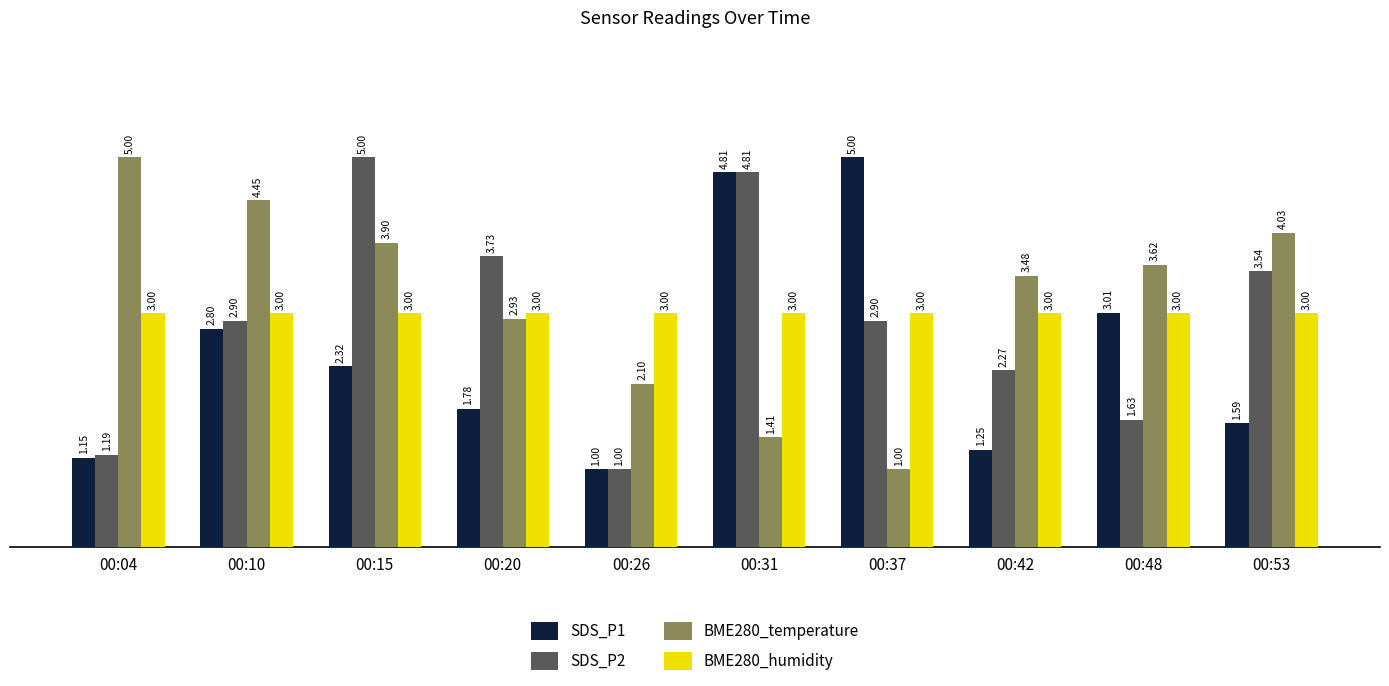

The SDS_P2 series shows 2.9 at 00:10. True or false?

True